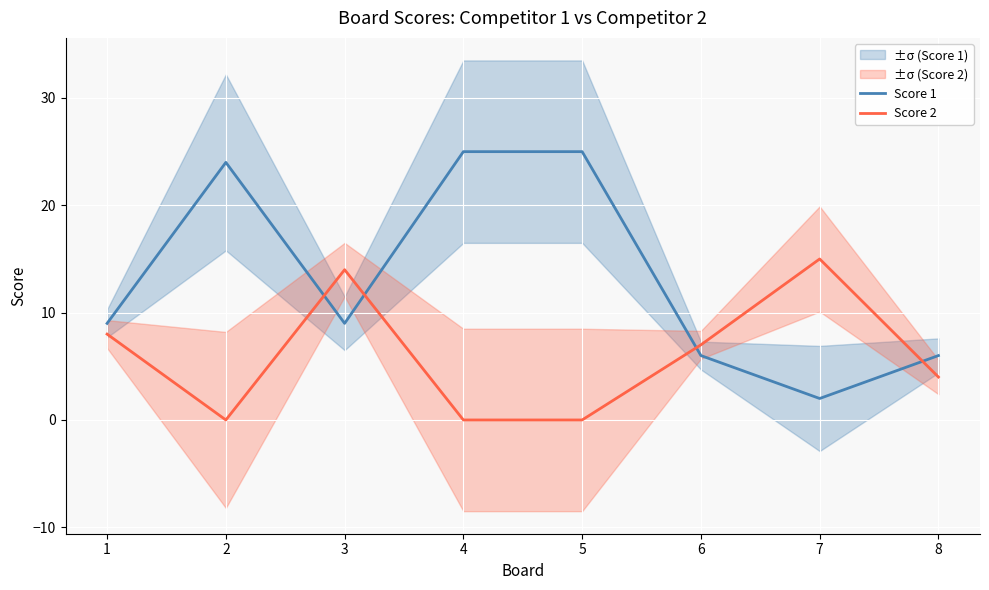

How many intersections are there between Score 1 and Score 2?

4